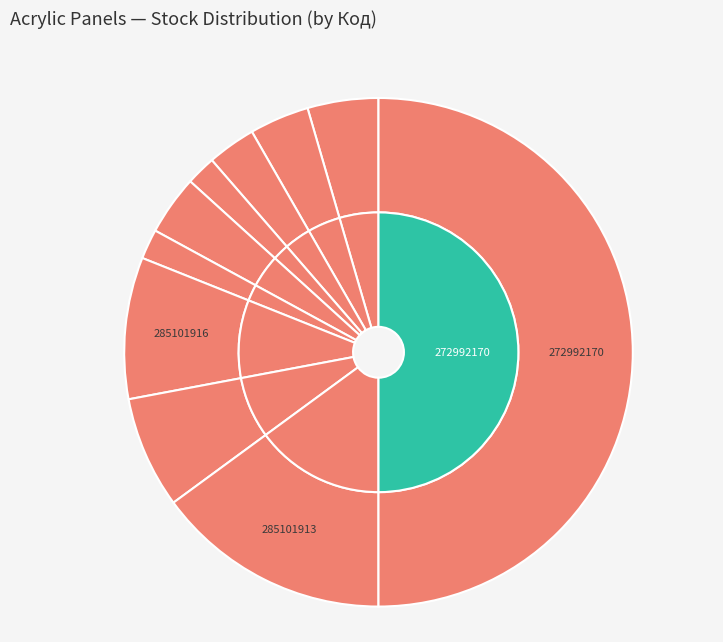

Does 285102221 account for over 50% of the chart?

No